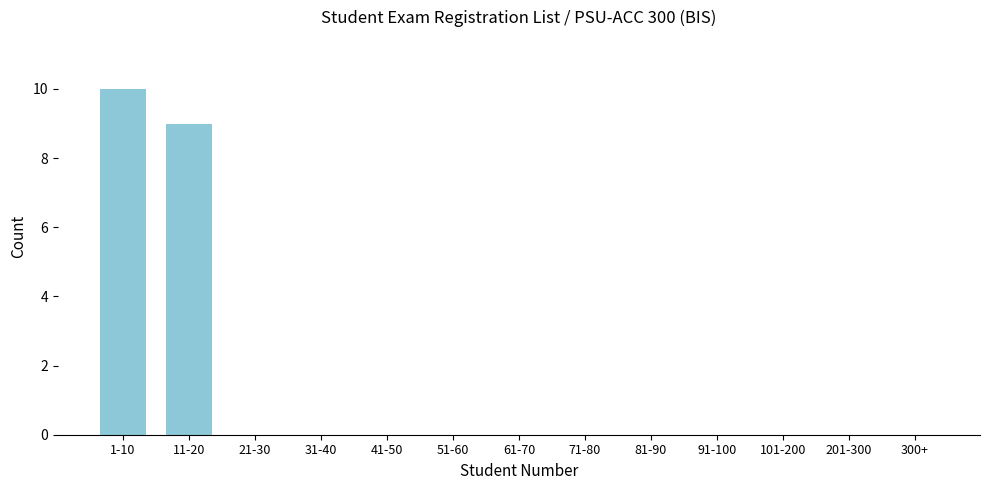

Reading left to right, transcribe all the data shown in this chart.

1-10=10	11-20=9	21-30=0	31-40=0	41-50=0	51-60=0	61-70=0	71-80=0	81-90=0	91-100=0	101-200=0	201-300=0	300+=0